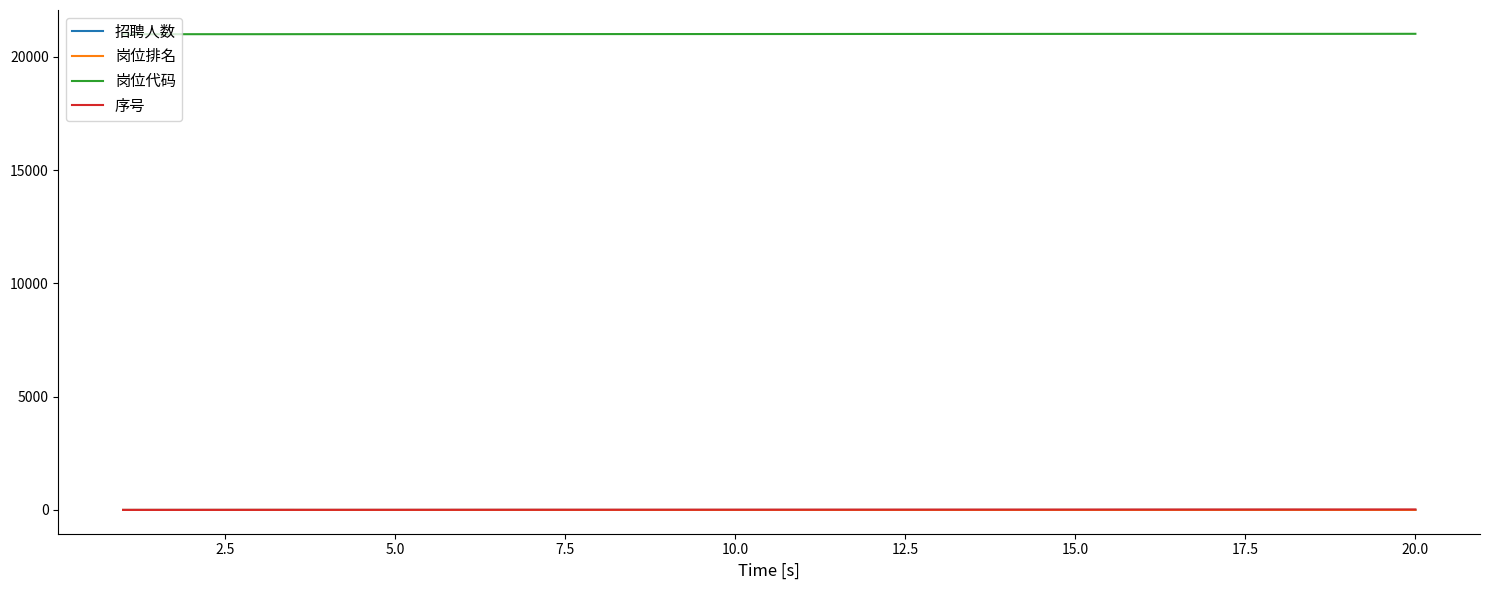

True or false: 岗位代码 and 序号 cross at least once.

False